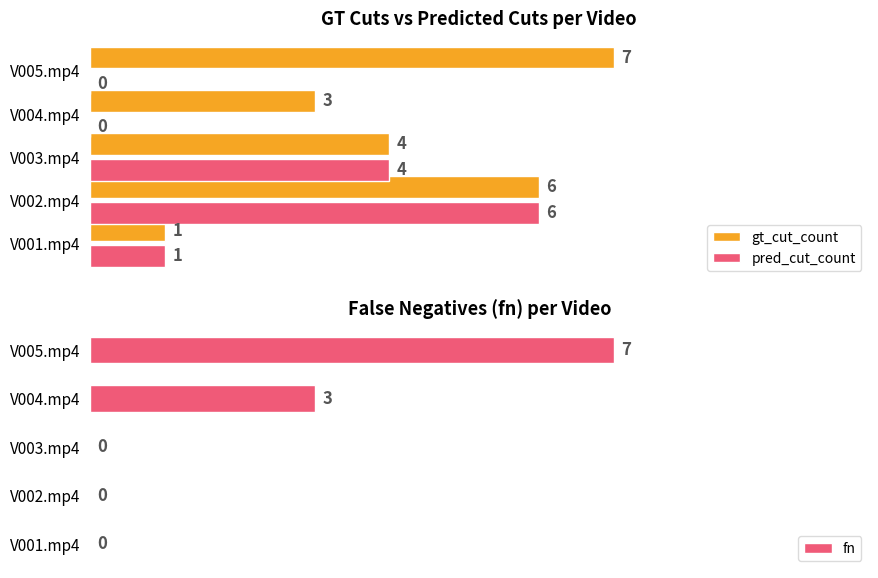

Reading right to left, what are all the values shown in this chart?

gt_cut_count: 7	3	4	6	1
pred_cut_count: 0	0	4	6	1
fn: 7	3	0	0	0